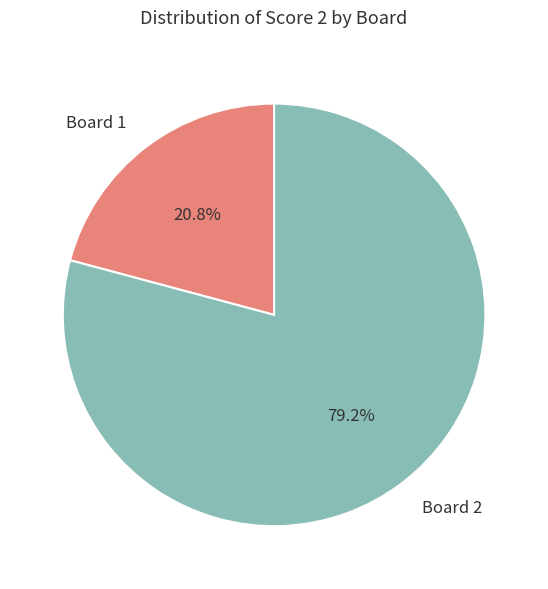

The Board 2 slice represents 79% of the pie. True or false?

True